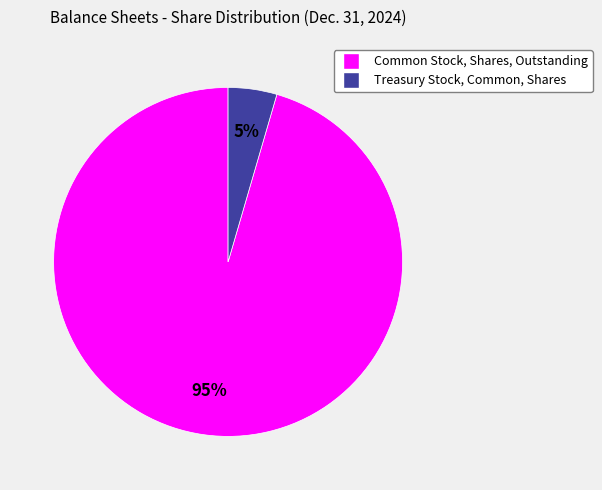

Rank the categories by value from lowest to highest.

Treasury Stock, Common, Shares, Common Stock, Shares, Outstanding